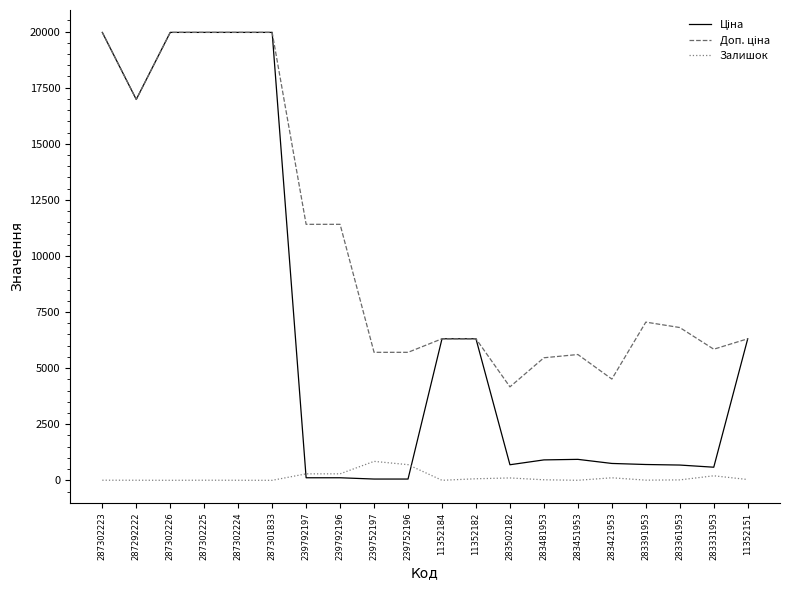

What is the highest value of the Залишок series?

845.0